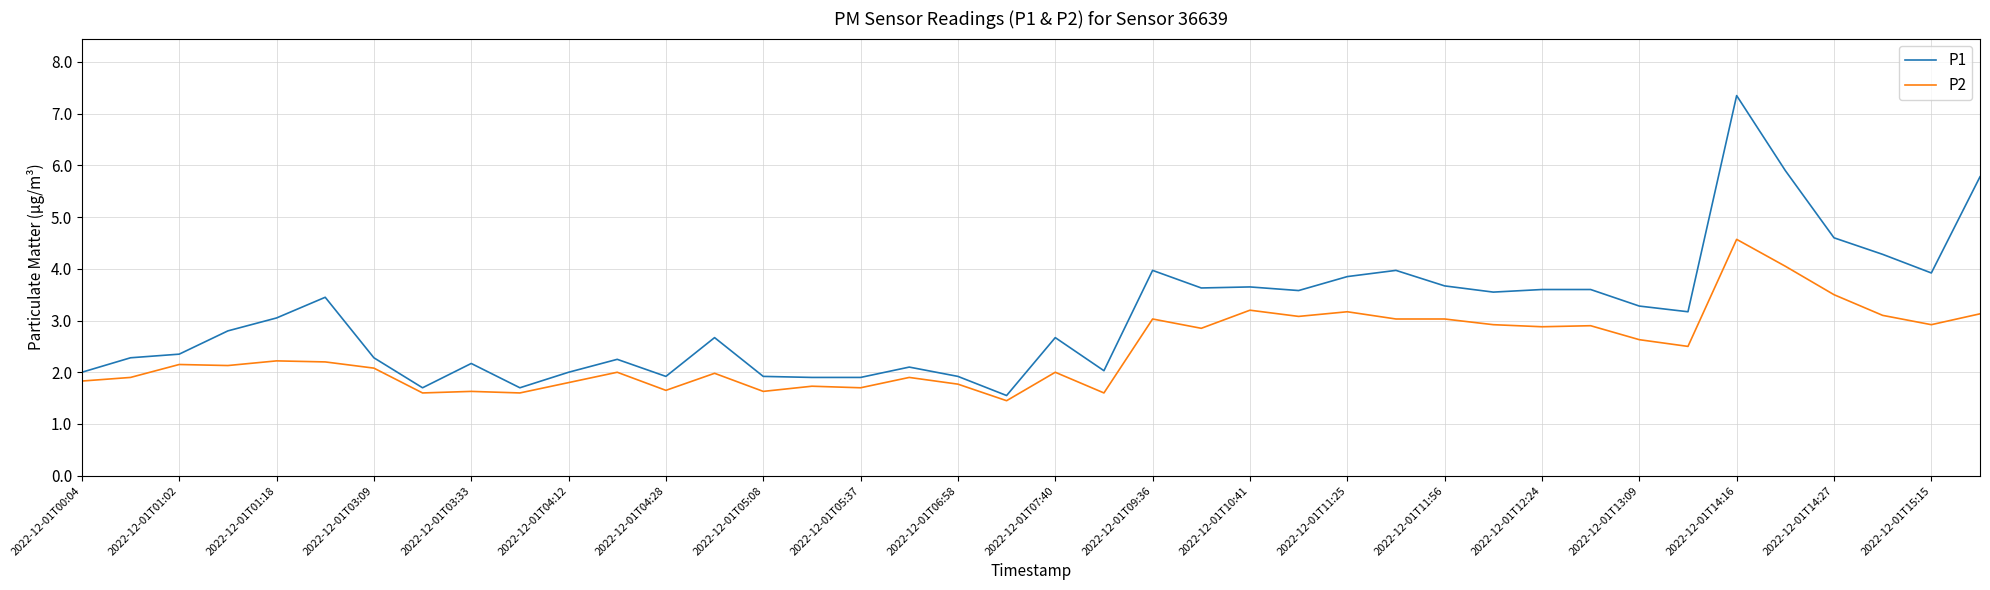

How many values in the P1 series are below 3?

20